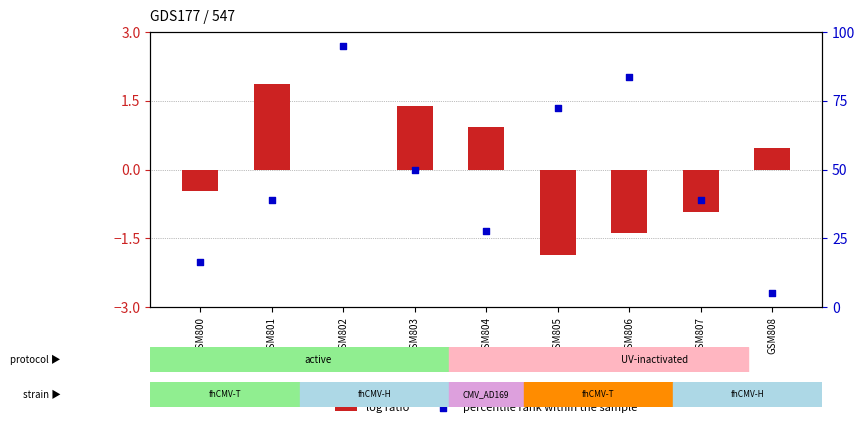

What are all the series names shown in the legend?

log ratio, percentile rank within the sample